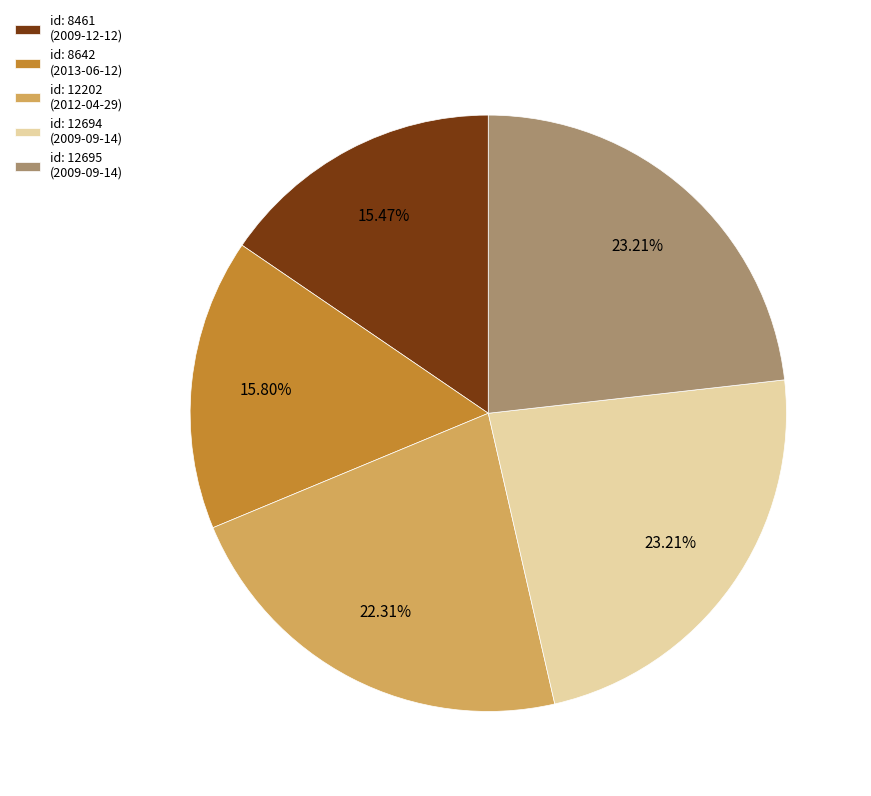

Is the sum of id: 8642 (2013-06-12) and id: 12202 (2012-04-29) greater than half?

No